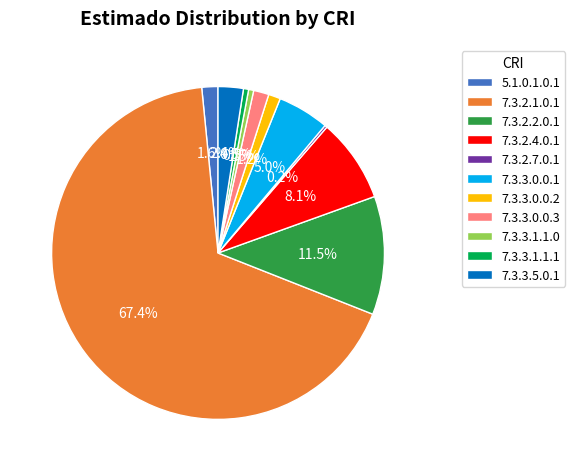

Which slice is the largest?

7.3.2.1.0.1